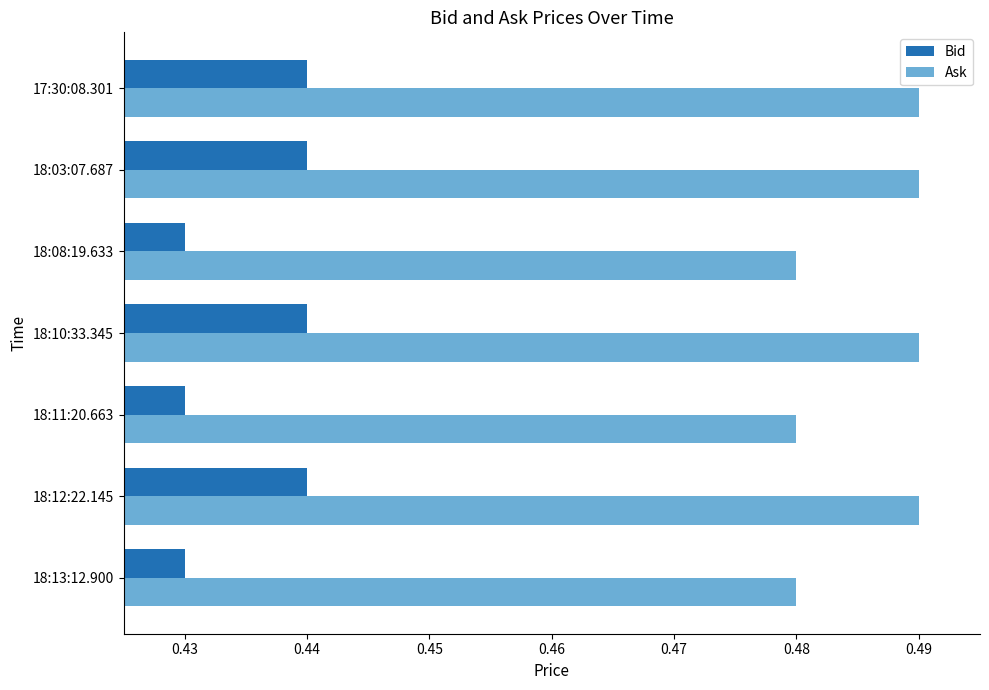

The value of Ask at 18:03:07.687 is 0.2. True or false?

False